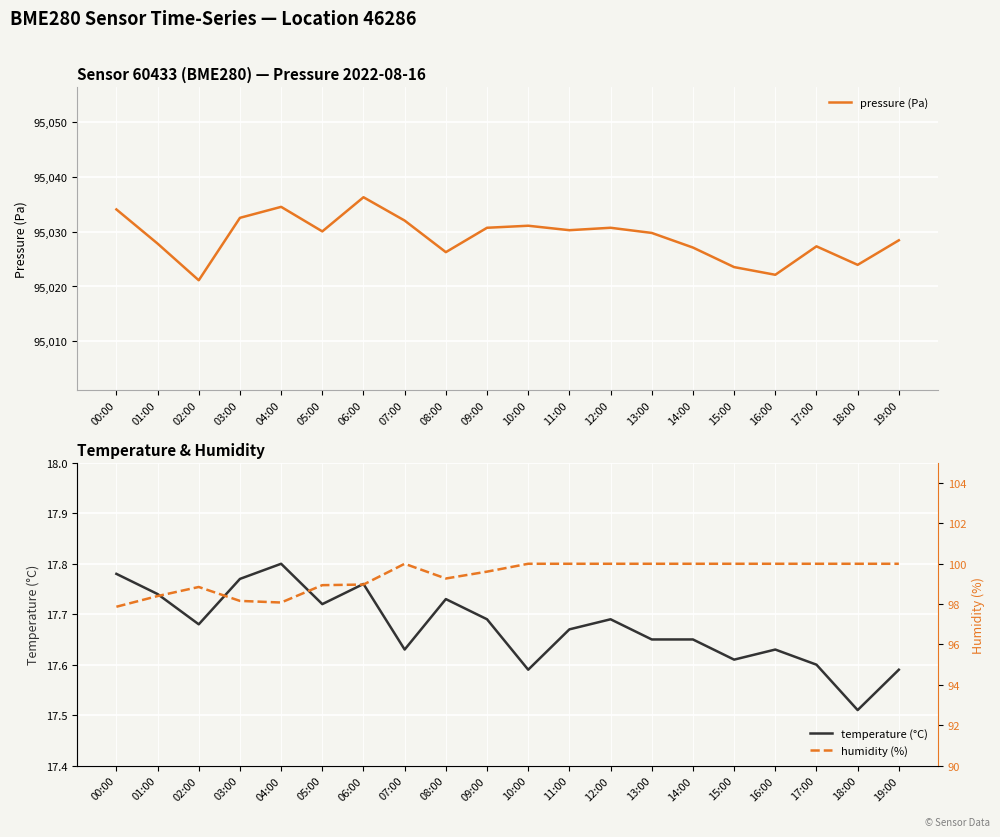

At which category does the chart reach its peak across all series?

06:00